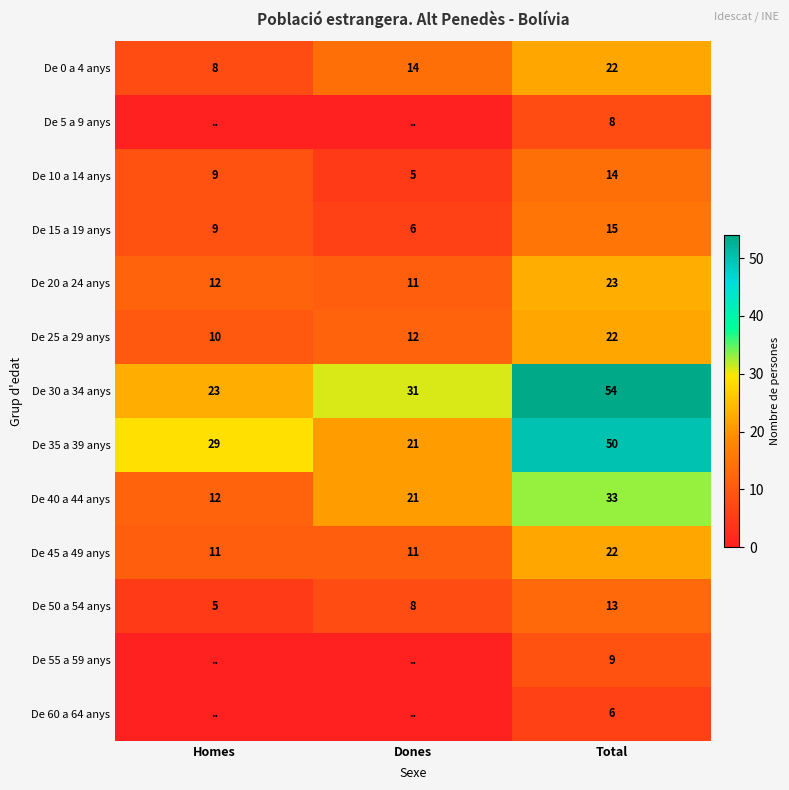

Count the De 35 a 39 anys values in the range 21 to 50.

3